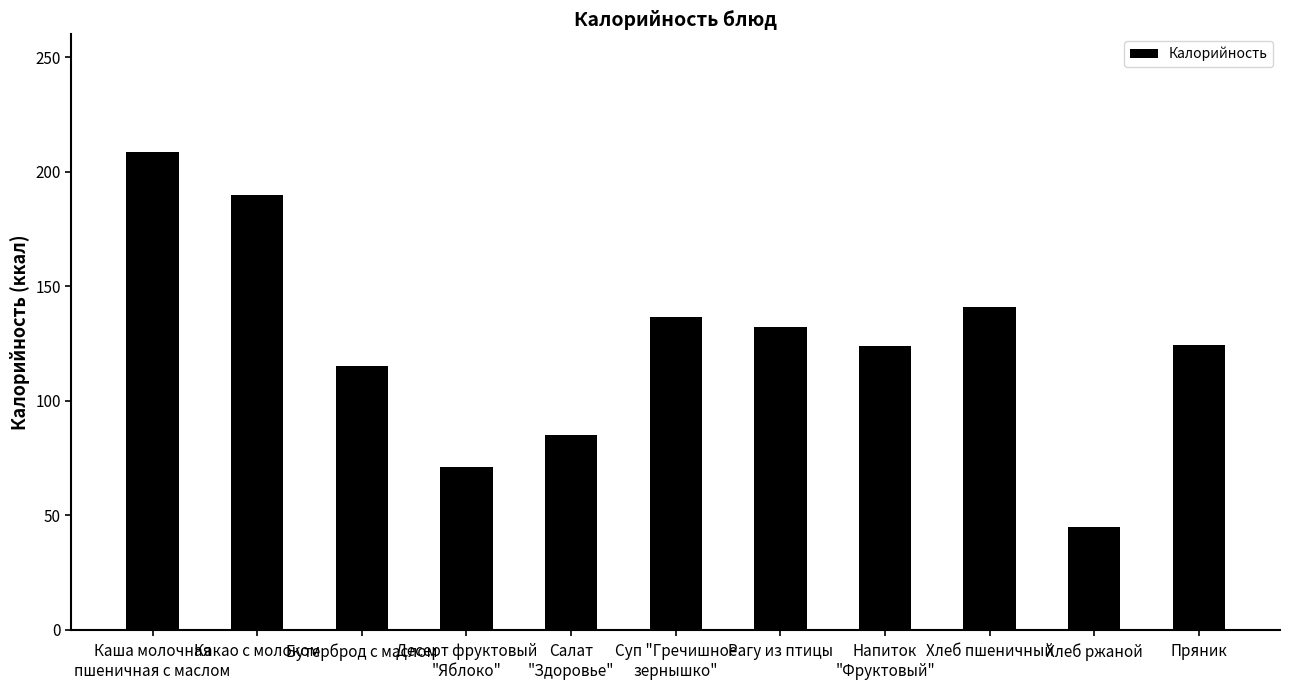

What is the label of the 1st bar from the left?

Каша молочная
пшеничная с маслом